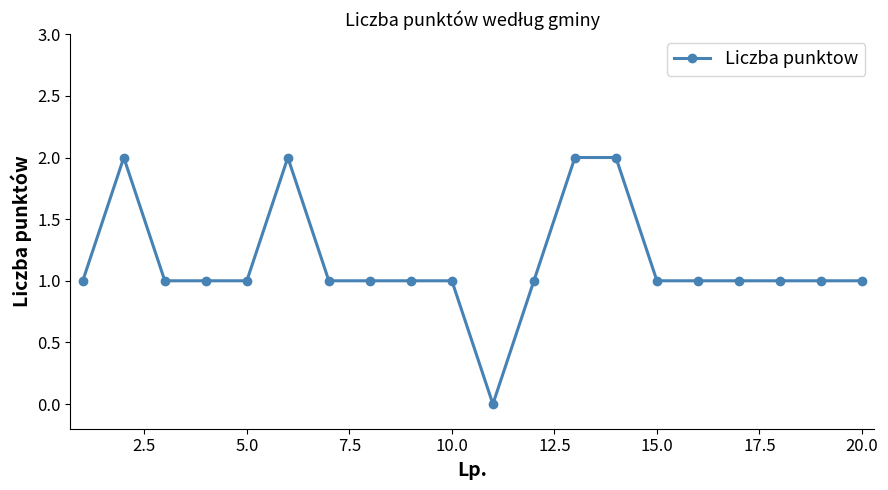

What is the value of the 17th point from the left?

1